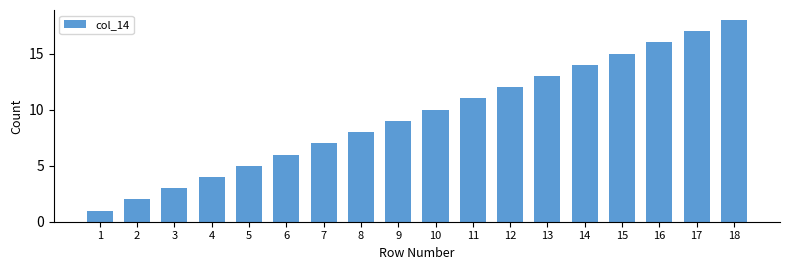

Which label corresponds to the largest value in the chart?

18